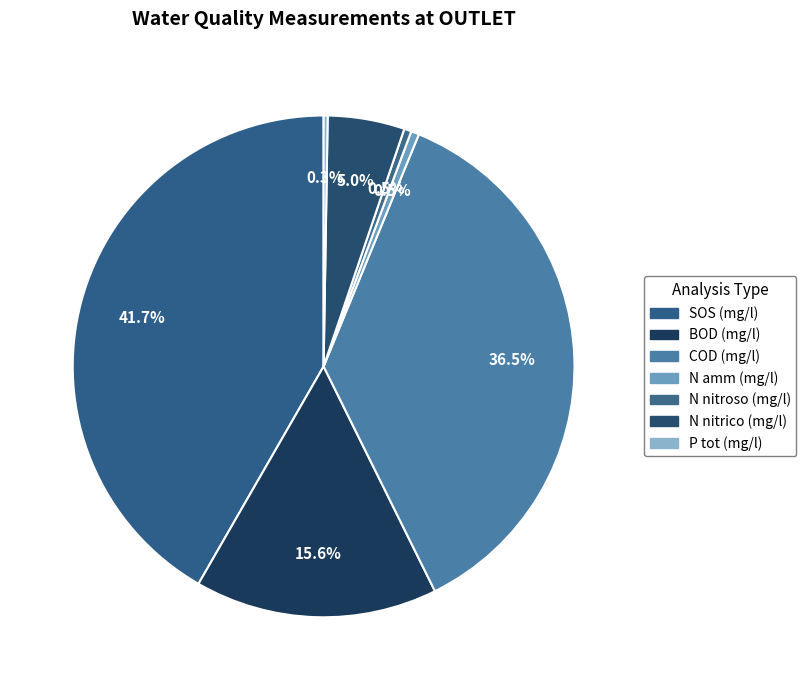

Which slice is the smallest?

P tot (mg/l)